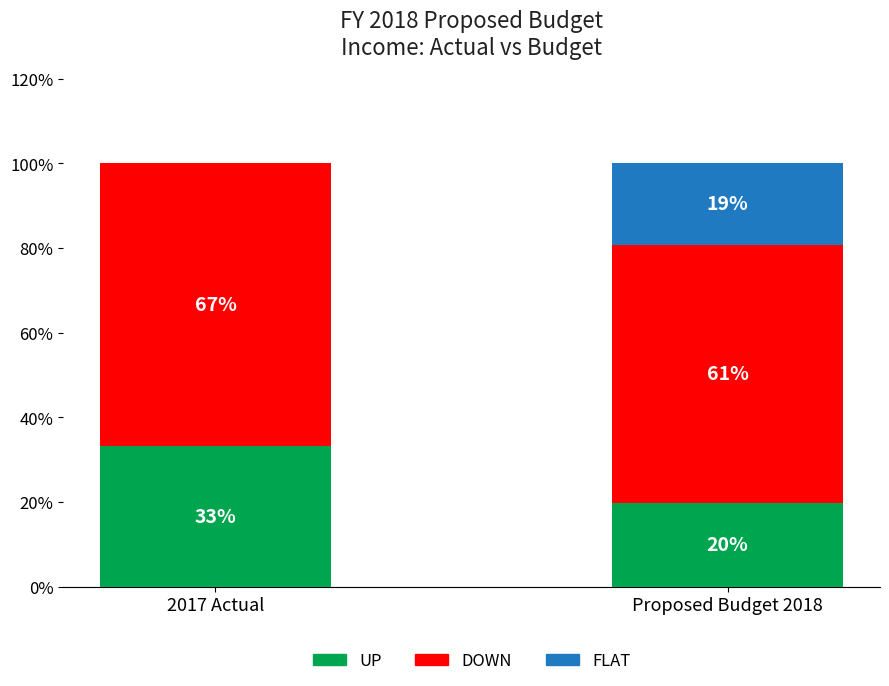

What is the highest value of the UP series?

33.1